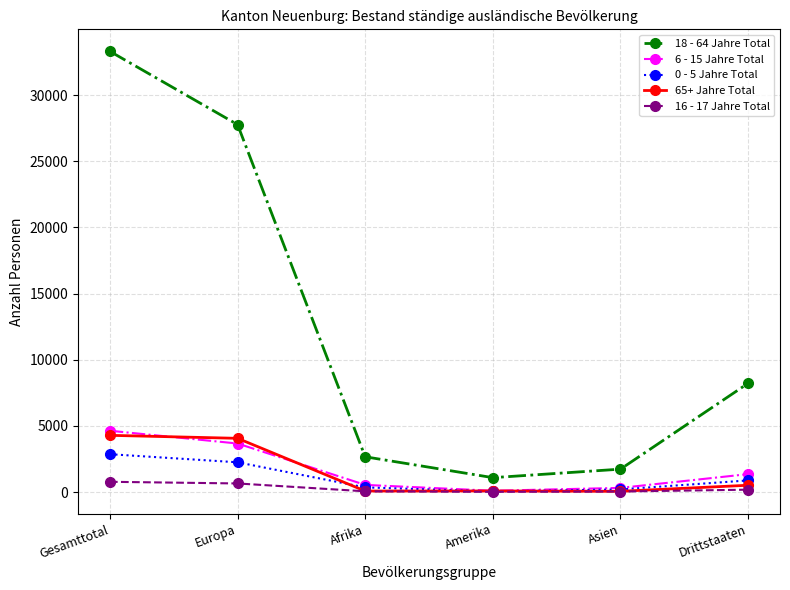

Where do 6 - 15 Jahre Total and 65+ Jahre Total first cross each other?

Gesamttotal and Europa